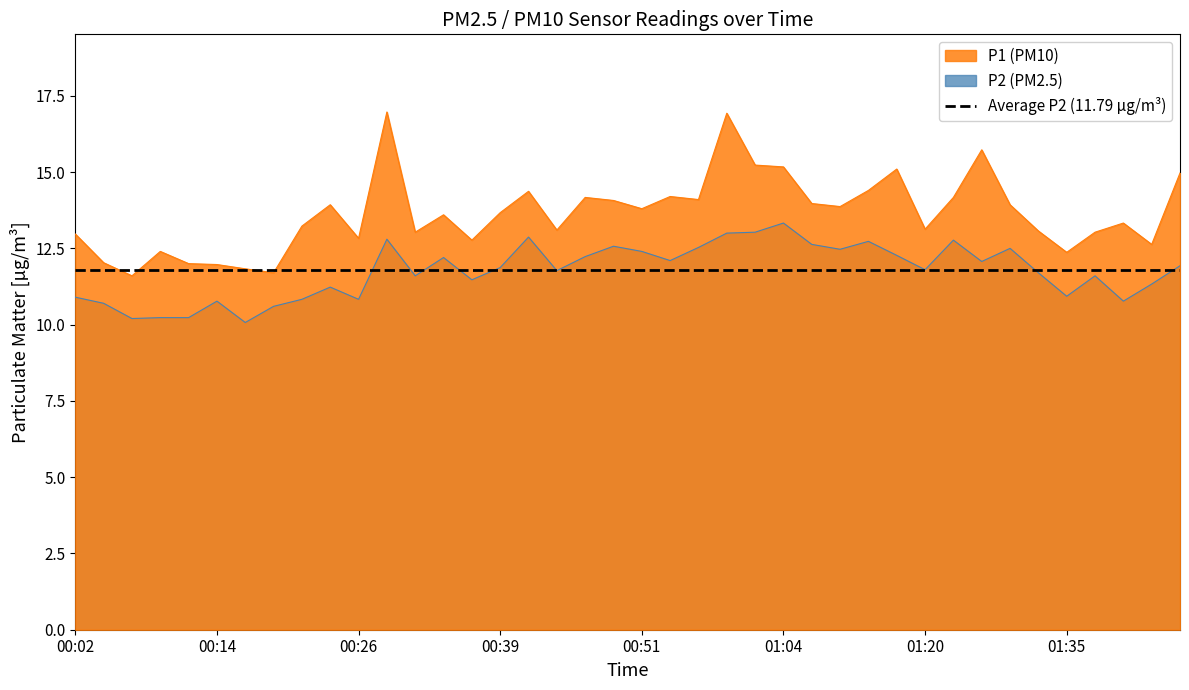

True or false: P1 and P2 intersect in this chart.

False